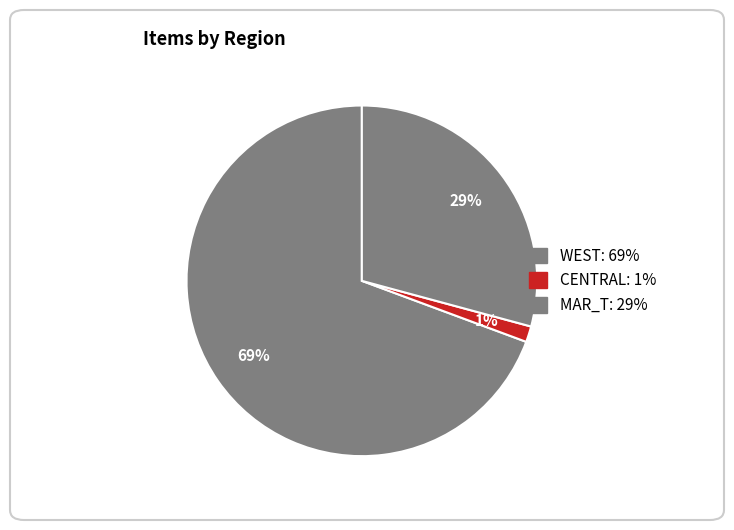

Count the number of slices in the pie.

3